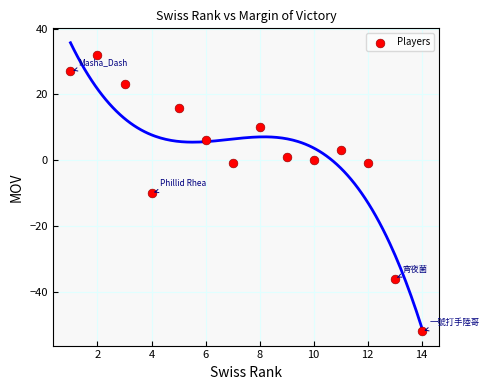

What is the range of Y values (max minus min)?

84